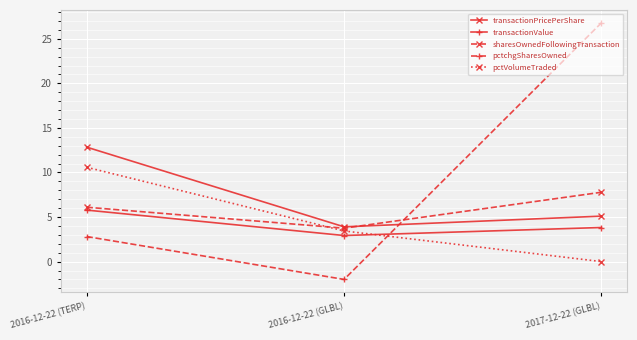

At which category is the sum across all series the highest?

2017-12-22 (GLBL)